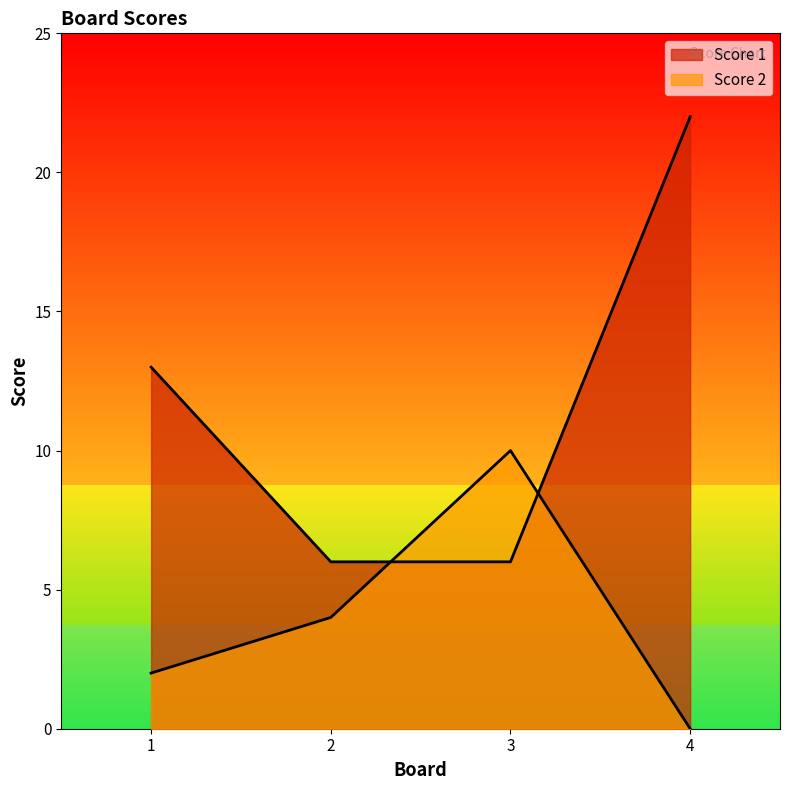

How many intersections are there between Score 1 and Score 2?

2